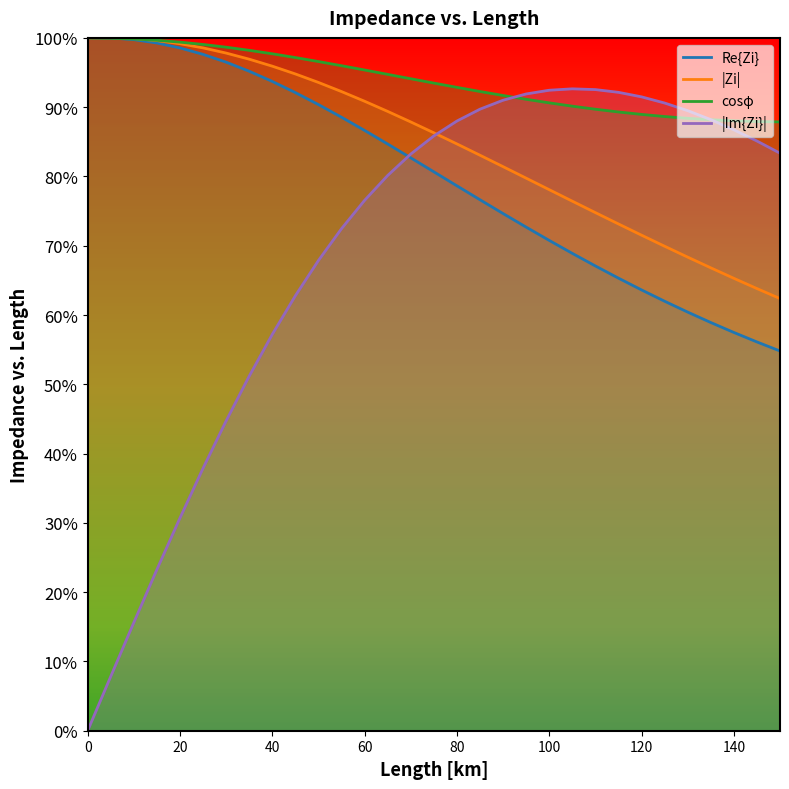

True or false: |Zi| and Re_Zi intersect in this chart.

False